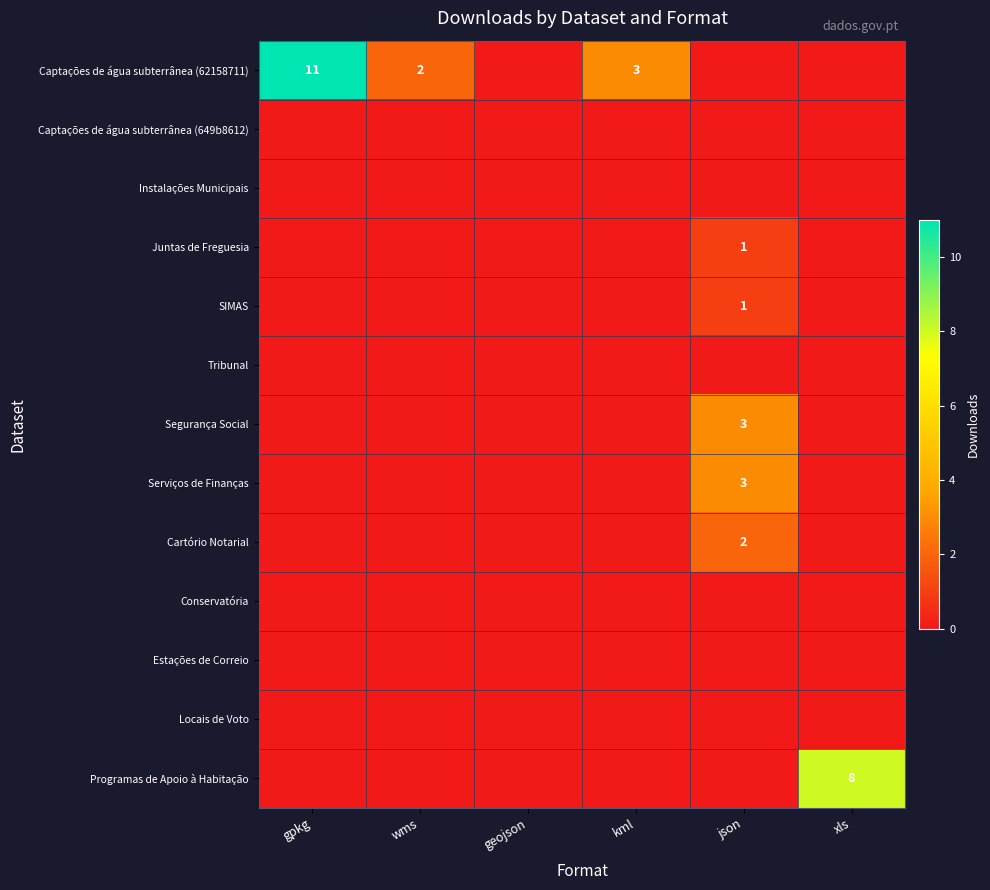

Is it true that Cartório Notarial equals 2 at json?

True